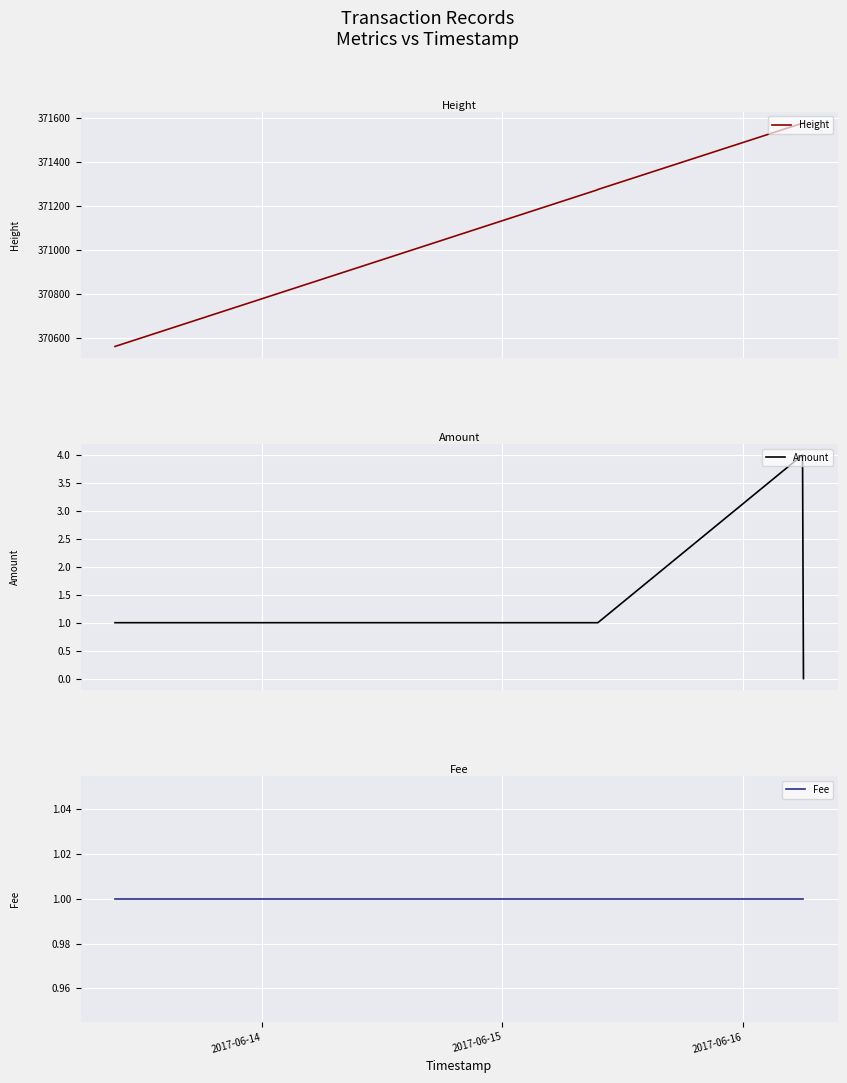

What is the value of the Amount point at the 3rd from the left?

1